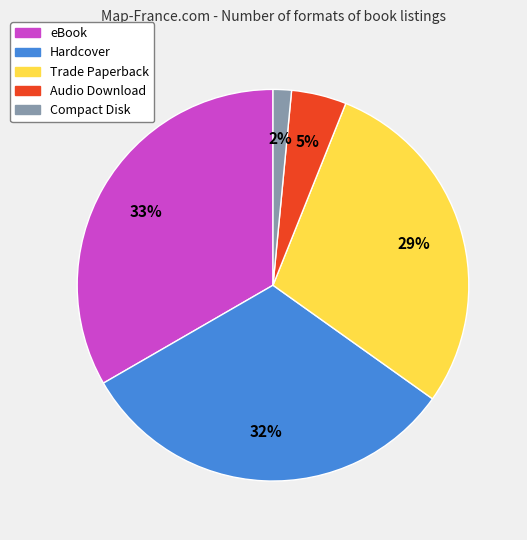

Between Trade Paperback and Compact Disk, which is larger?

Trade Paperback